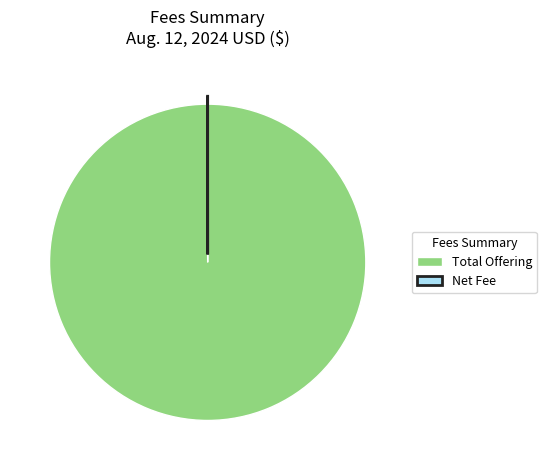

Which category has the biggest portion of the pie?

Total Offering